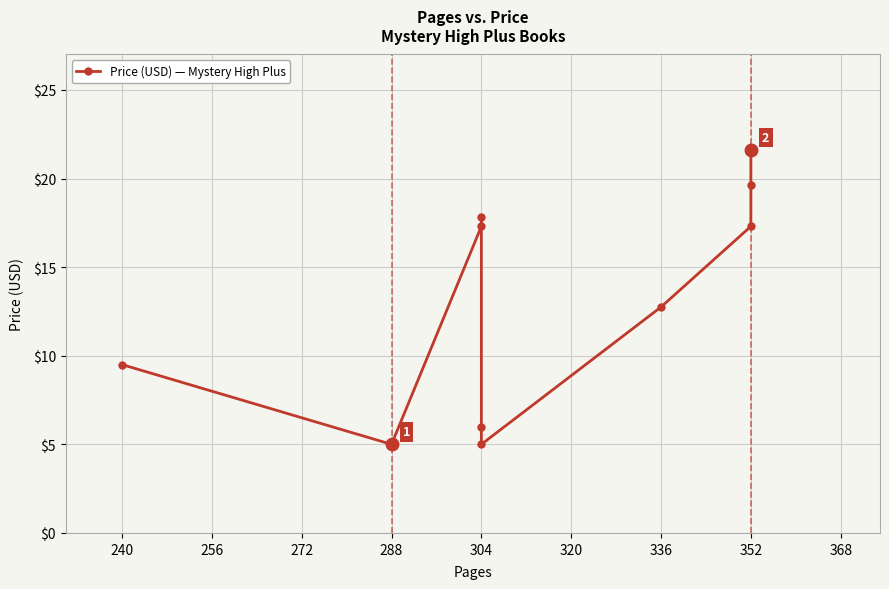

Which has a higher value, 336 or 304?

336